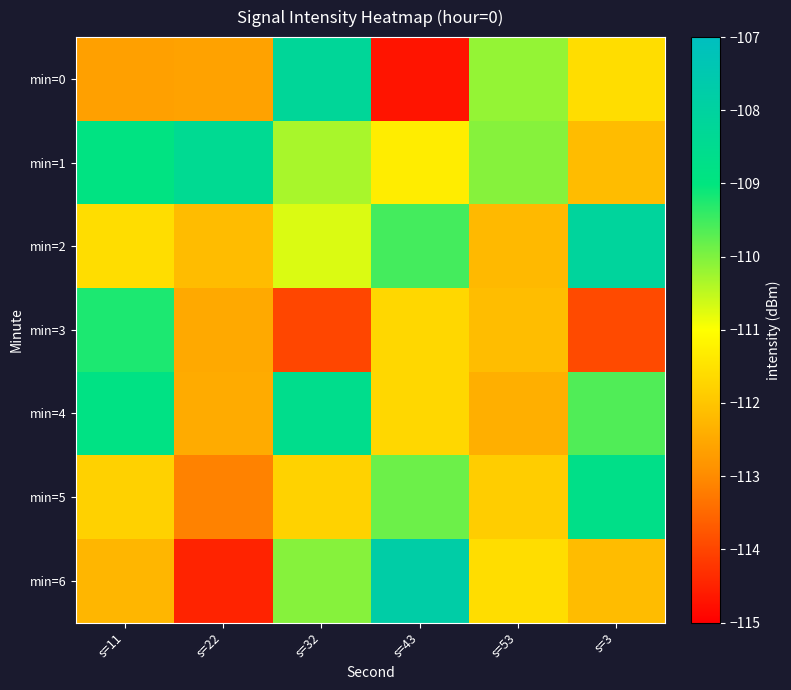

Which series has the largest total across all categories?

min=1